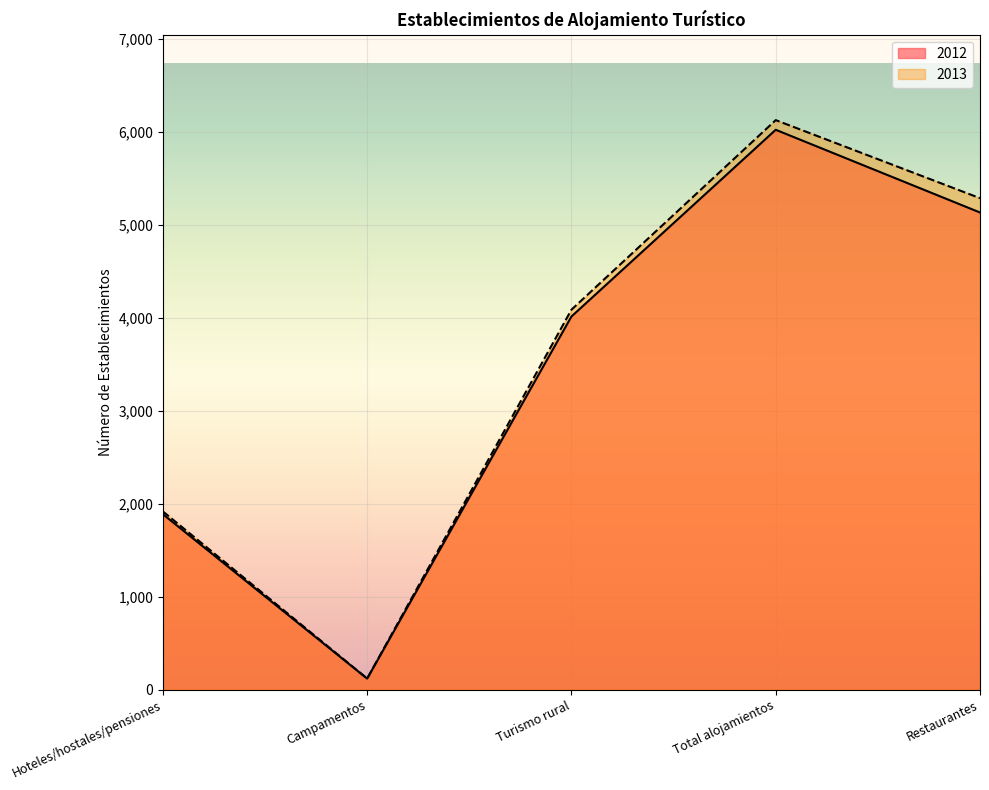

True or false: 2012 and 2013 intersect in this chart.

False